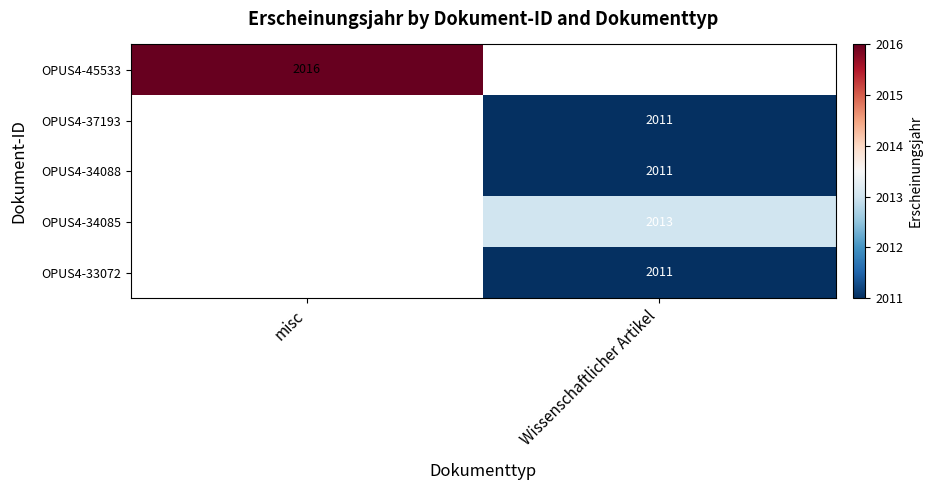

At how many categories does at least one series exceed 2011?

2